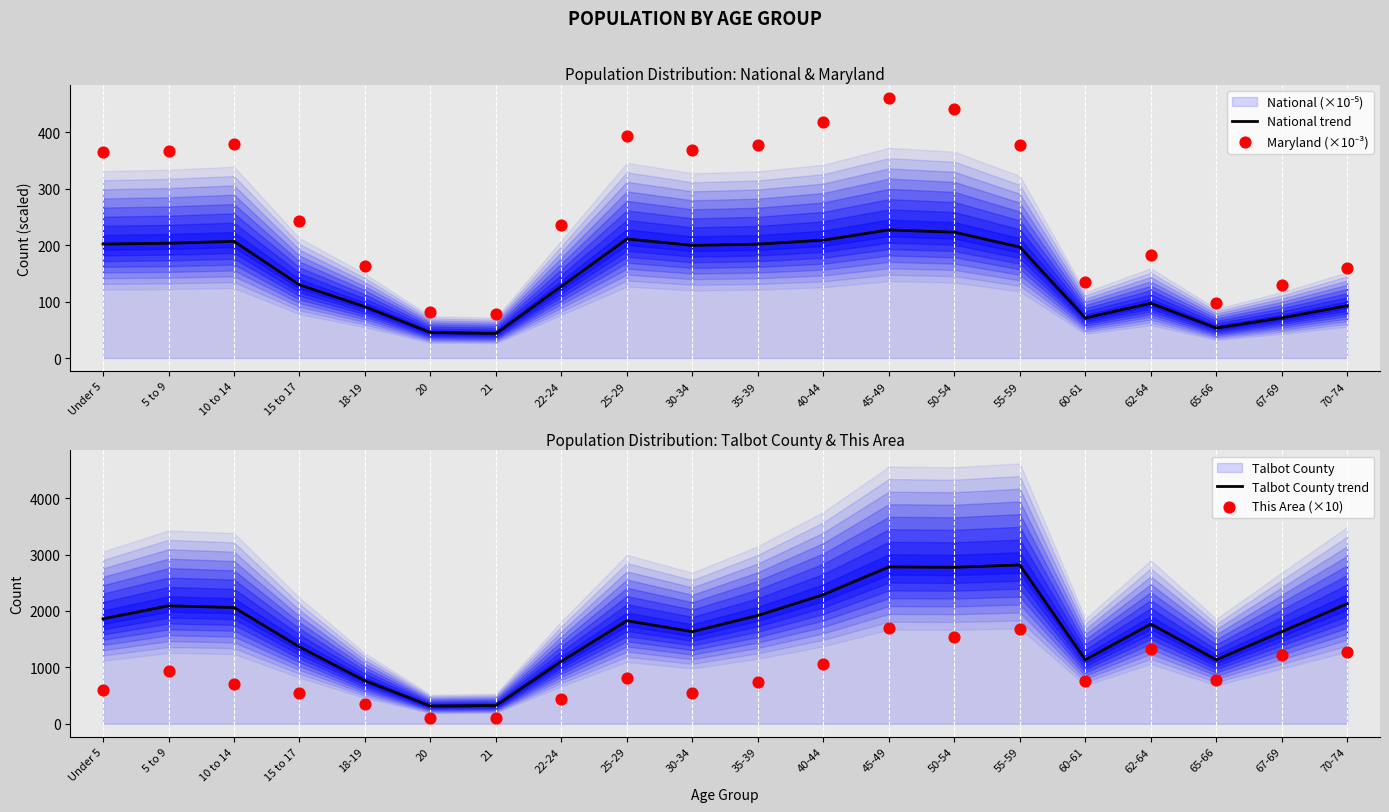

Which series has the largest total across all categories?

Talbot County trend